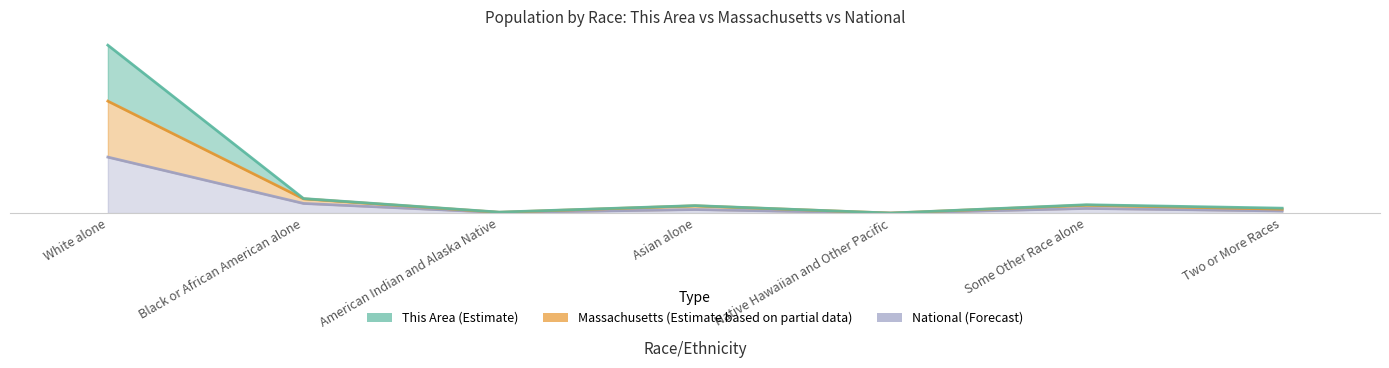

True or false: National has more than 2 points higher than both neighbors.

False